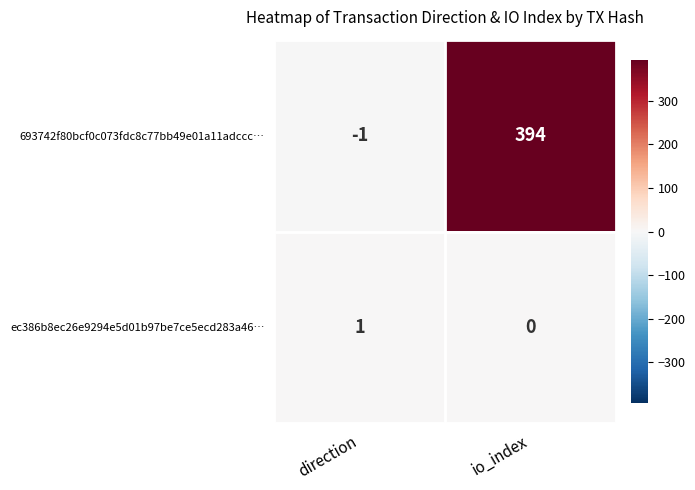

What is the sum of the 693742f80bcf0c073fdc8c77bb49e01a11adccc… values at io_index and direction?

393